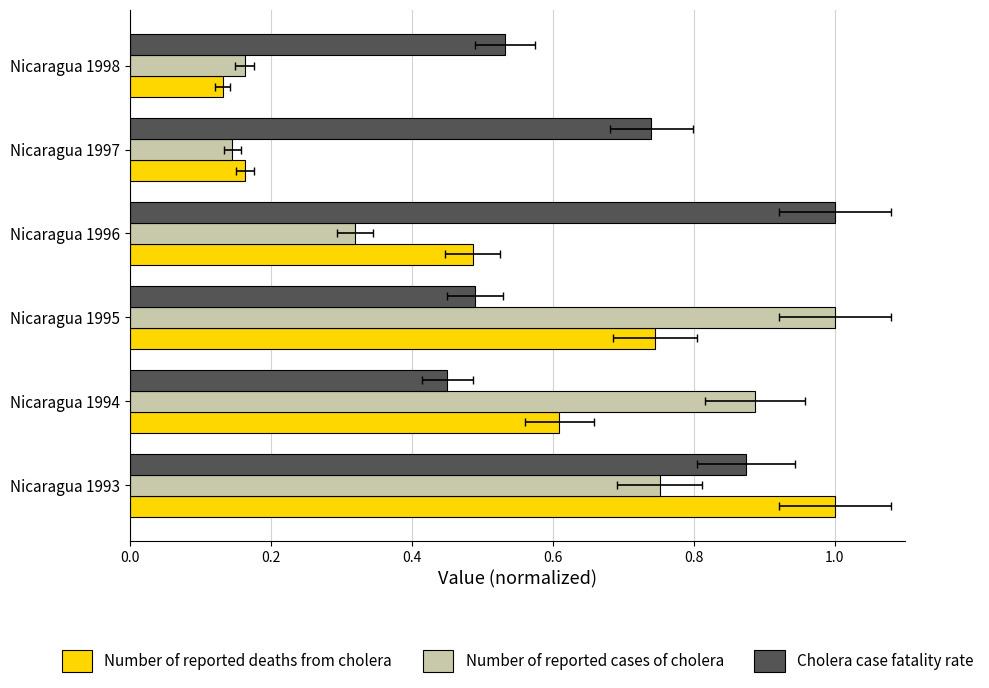

What is the maximum value shown in the chart?

1.0